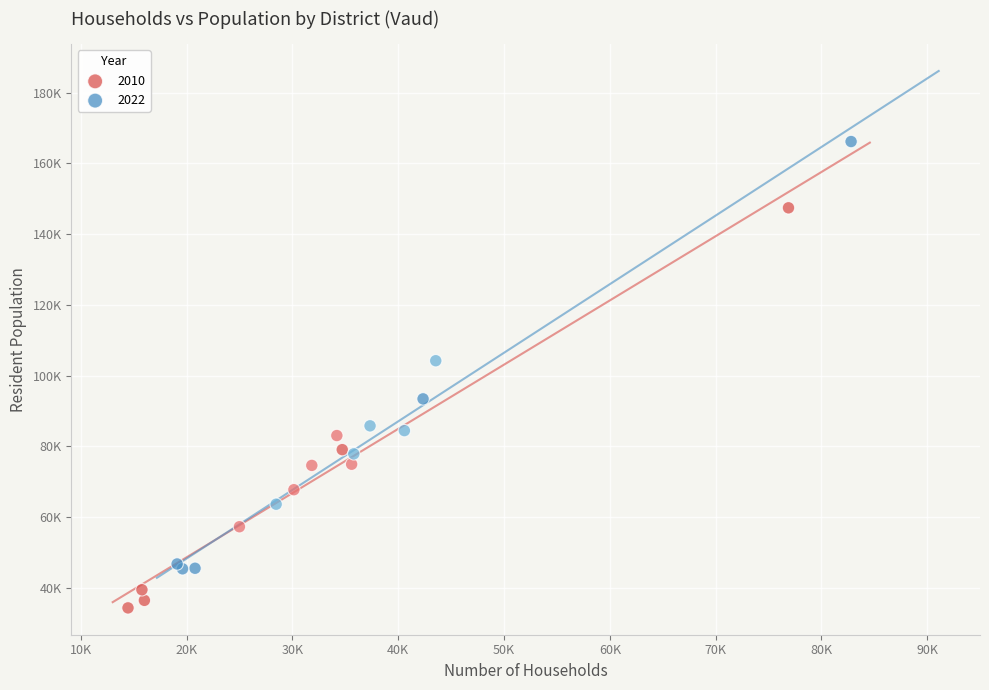

What are all the series names shown in the legend?

2010, 2022